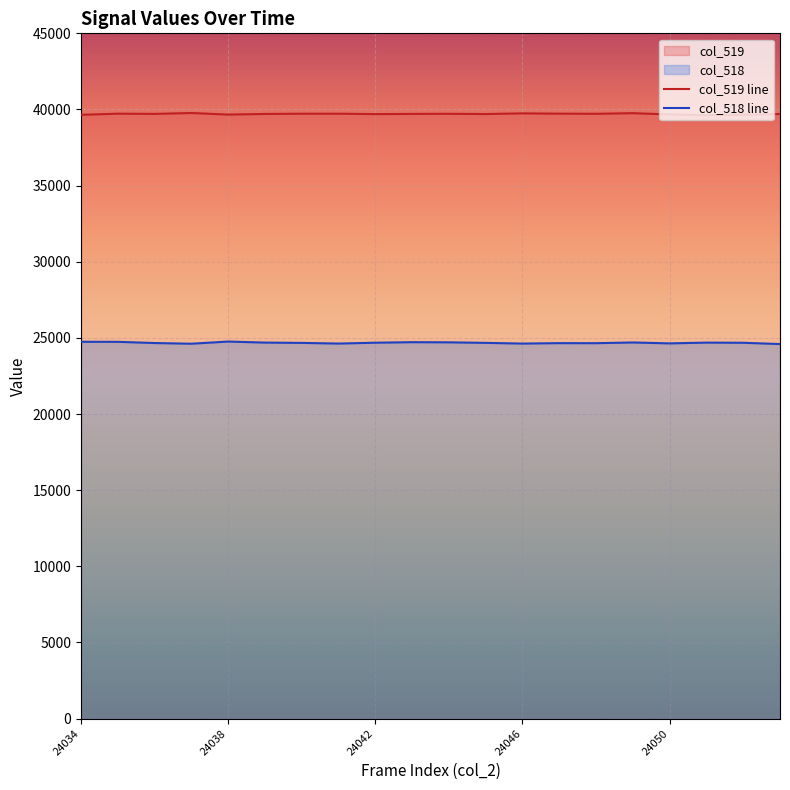

Reading right to left, transcribe all the data shown in this chart.

col_519: 39702	39657	39628	39673	39757	39717	39726	39744	39701	39717	39710	39696	39723	39722	39707	39665	39768	39711	39724	39650
col_518: 24597	24681	24692	24641	24701	24654	24657	24628	24675	24710	24720	24686	24629	24673	24693	24761	24619	24664	24743	24745